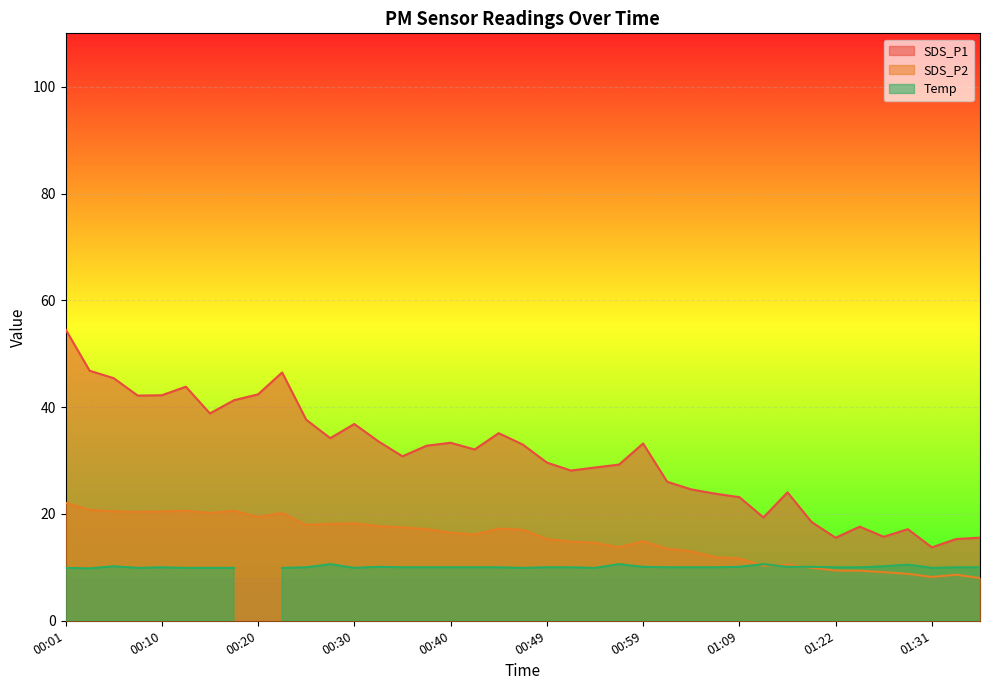

Where is SDS_P1 nearest to the value 34?

00:27